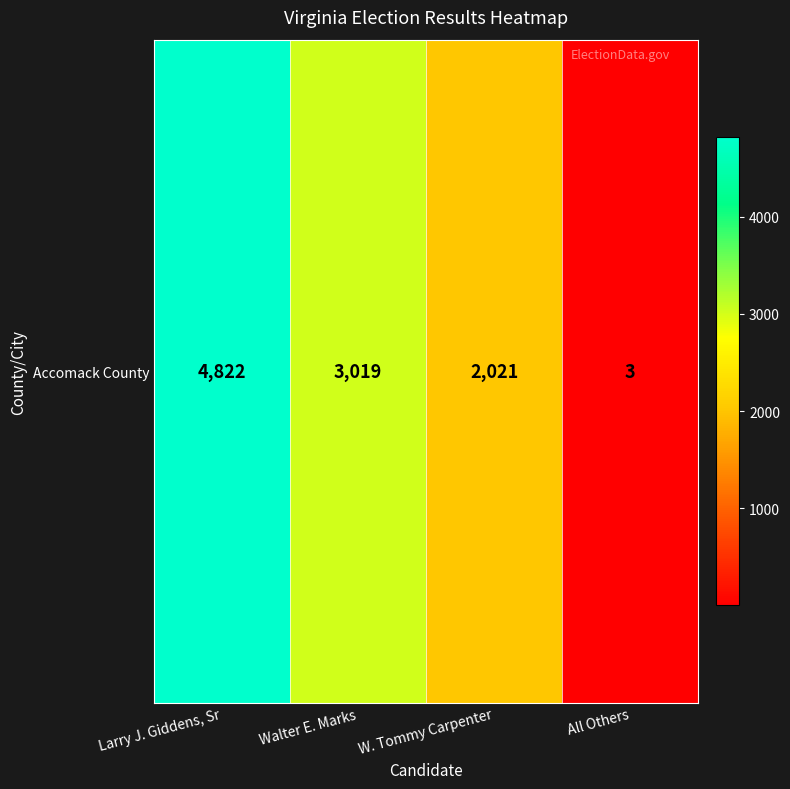

What is the approximate value at All Others?

3